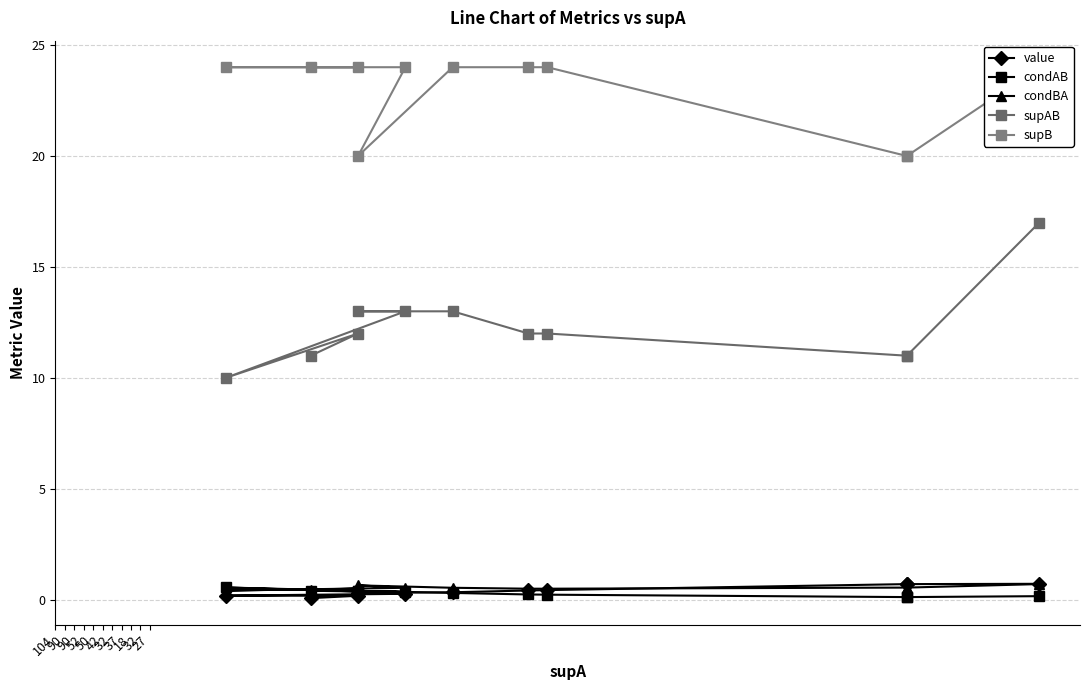

At which category does the chart reach its minimum across all series?

27